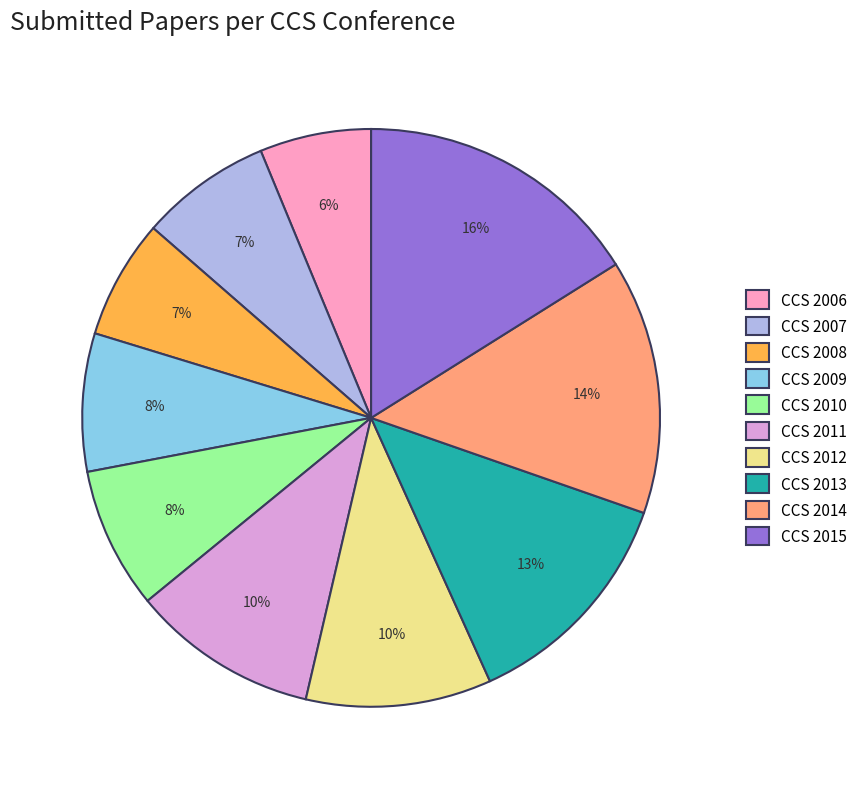

To the nearest percent, what portion does CCS 2013 represent?

13%